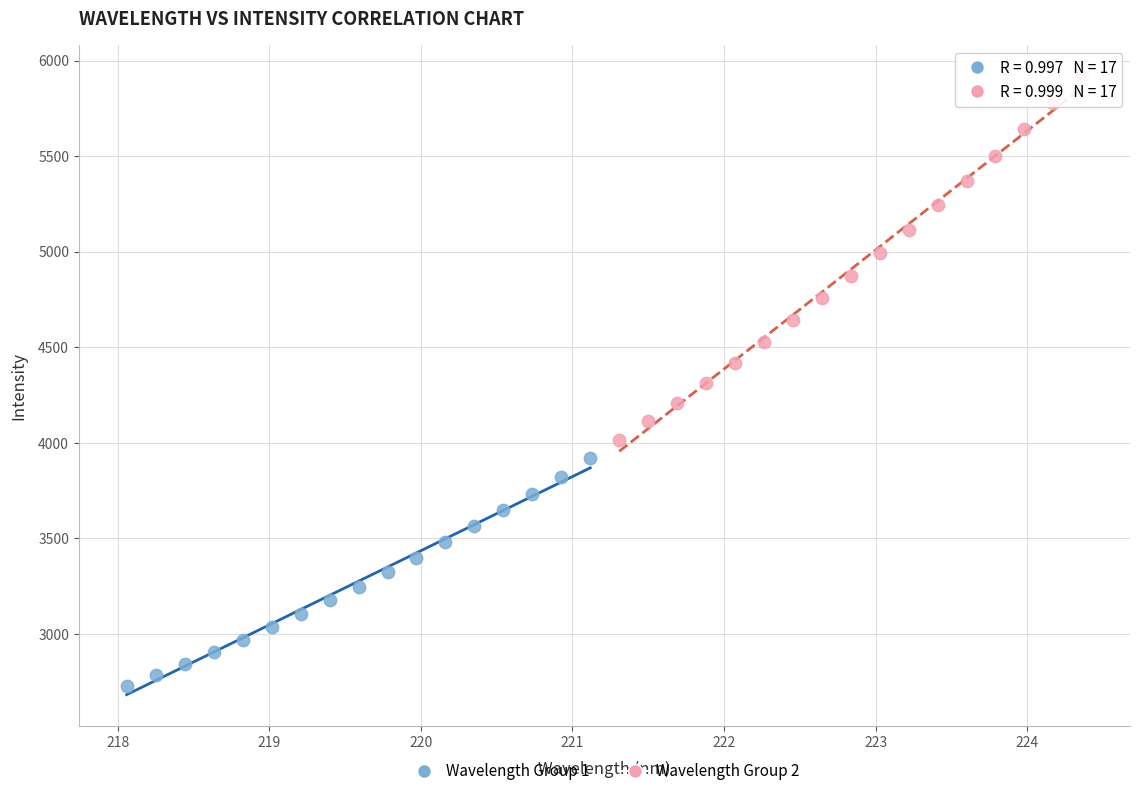

Which series has the widest spread of Y values?

Wavelength Group 2